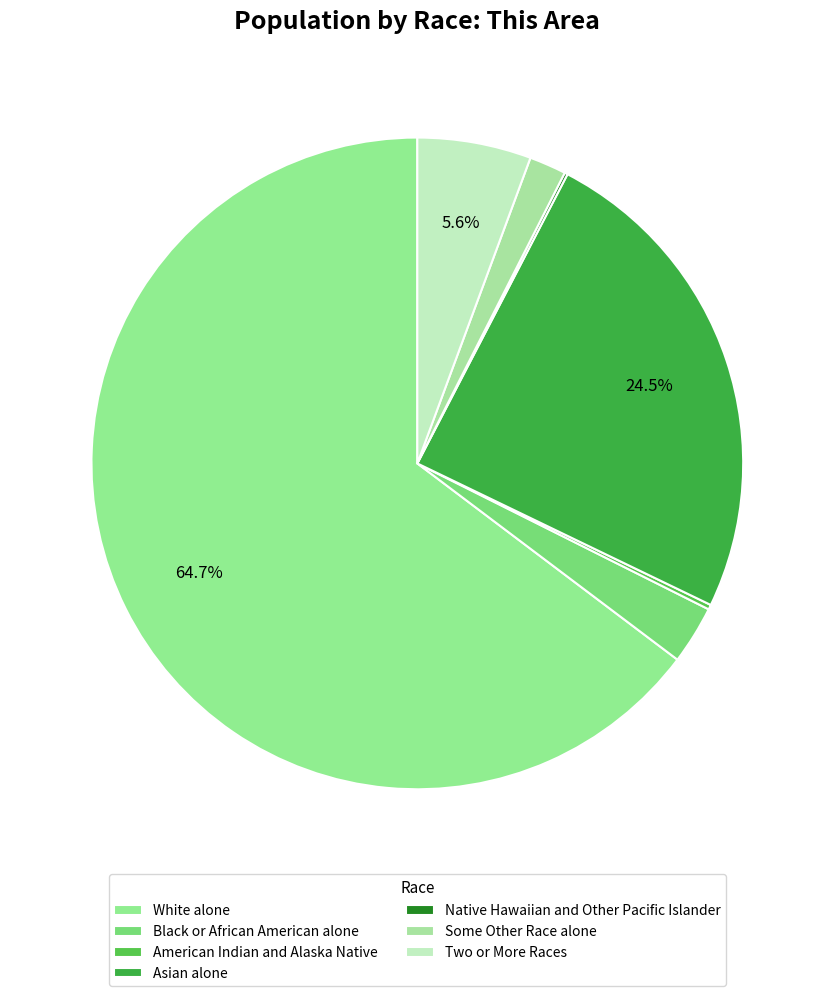

Between Native Hawaiian and Other Pacific Islander and Two or More Races, which is larger?

Two or More Races